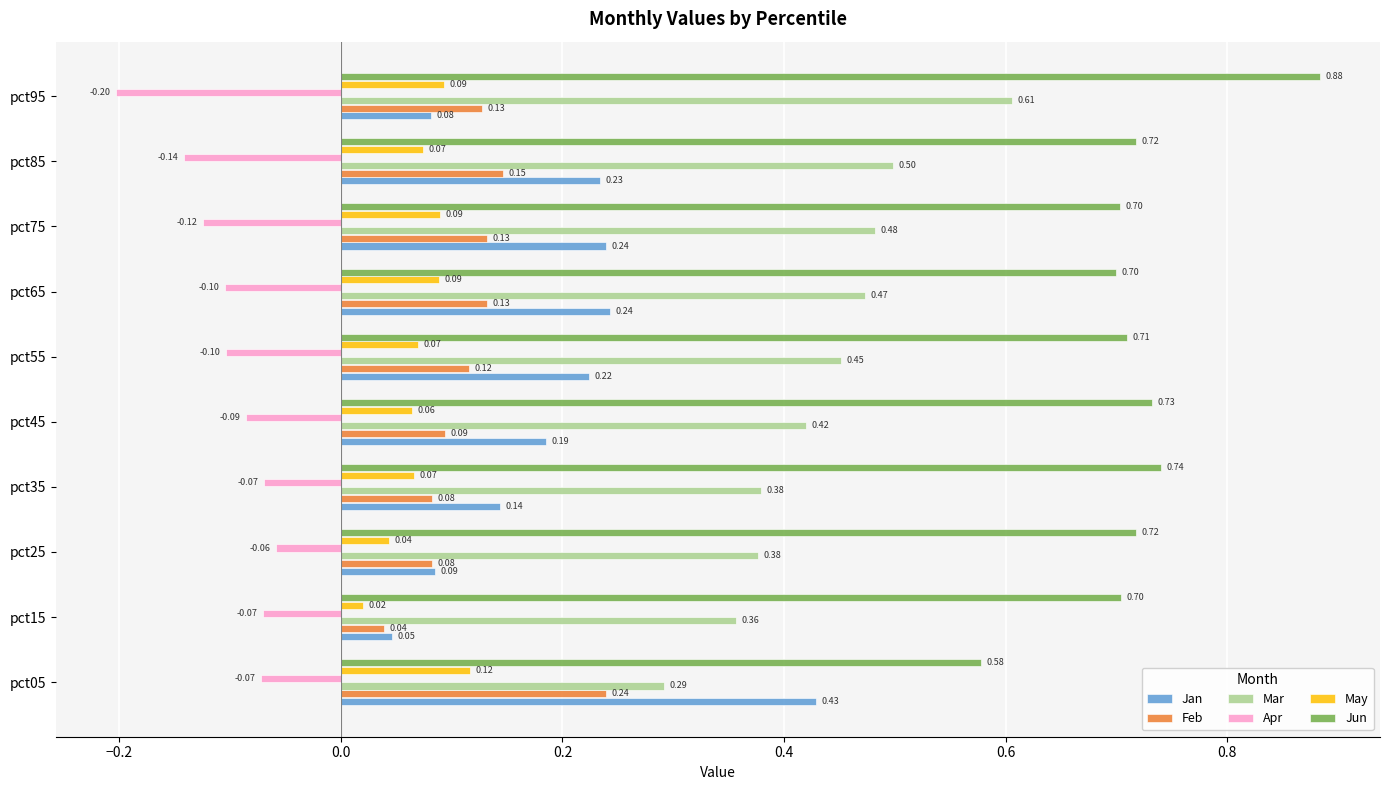

List the series in order of their peak value, highest first.

Jun, Mar, Jan, Feb, May, Apr